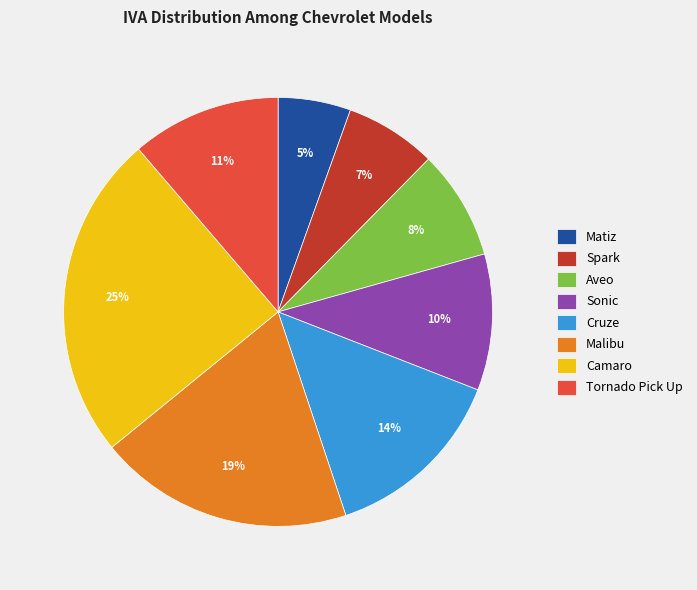

Is the sum of Malibu and Camaro greater than half?

No